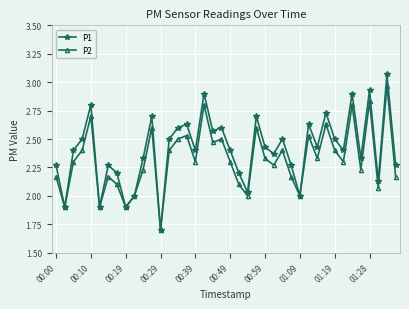

What is the minimum value for P1?

1.7